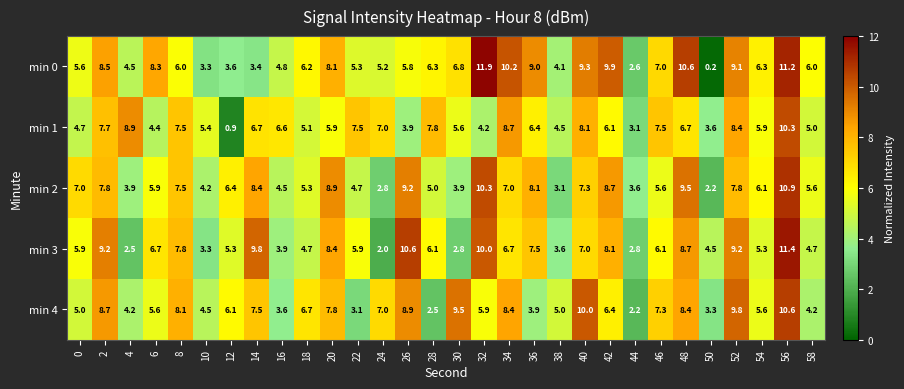

What is the total value across all series at 28?

27.7